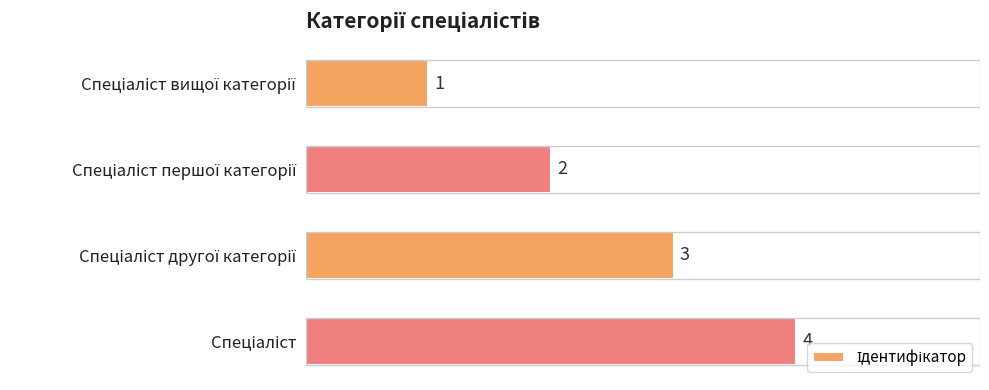

Reading bottom to top, list all the values displayed in this chart.

4	3	2	1